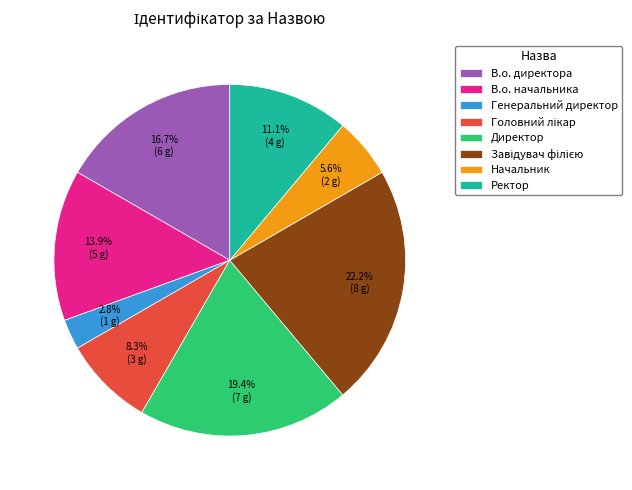

What portion of the pie excludes В.о. директора?

83.3%